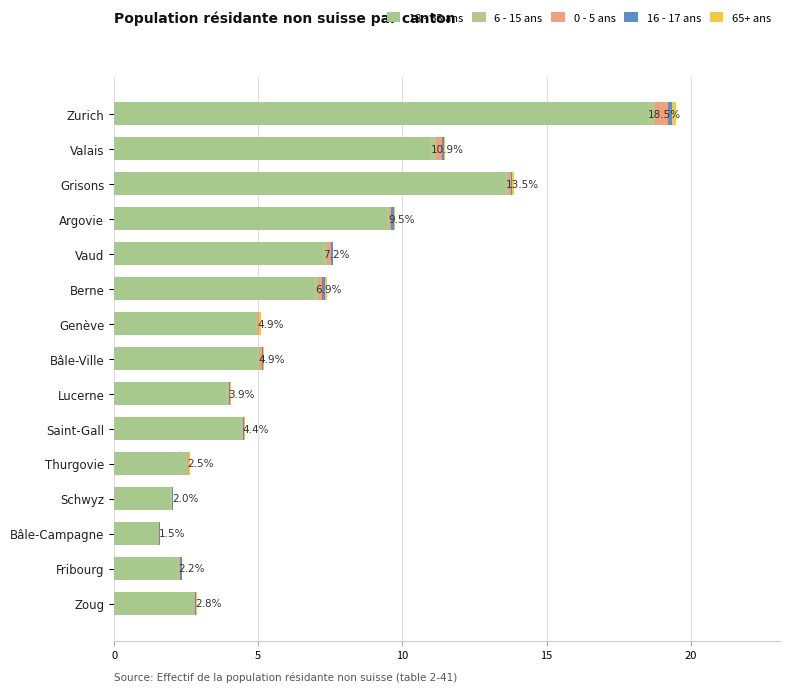

List the series in order of their peak value, lowest first.

16 - 17 ans, 65+ ans, 6 - 15 ans, 0 - 5 ans, 18 - 65 ans